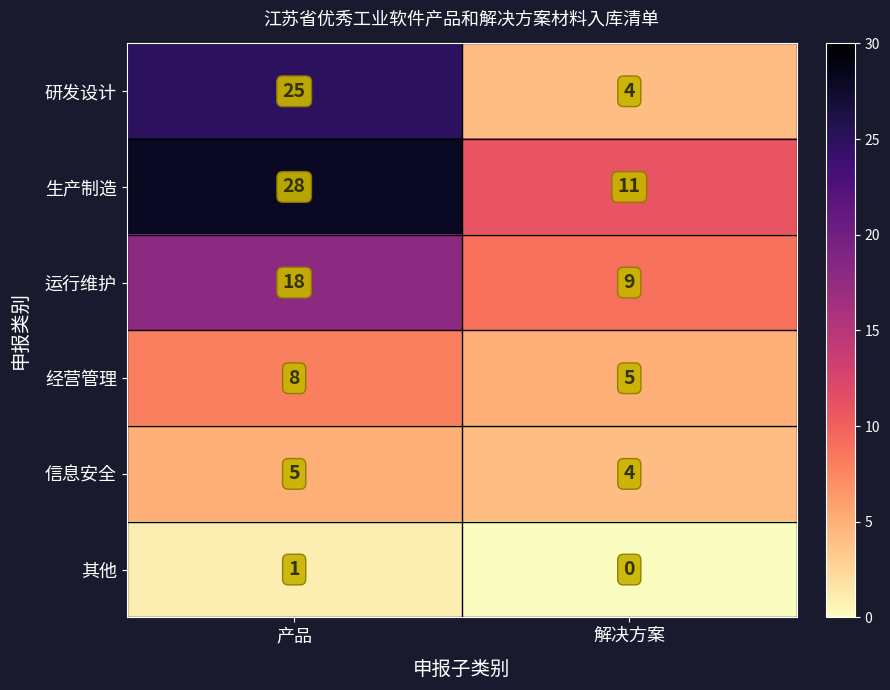

Which category has the highest value across all series?

产品